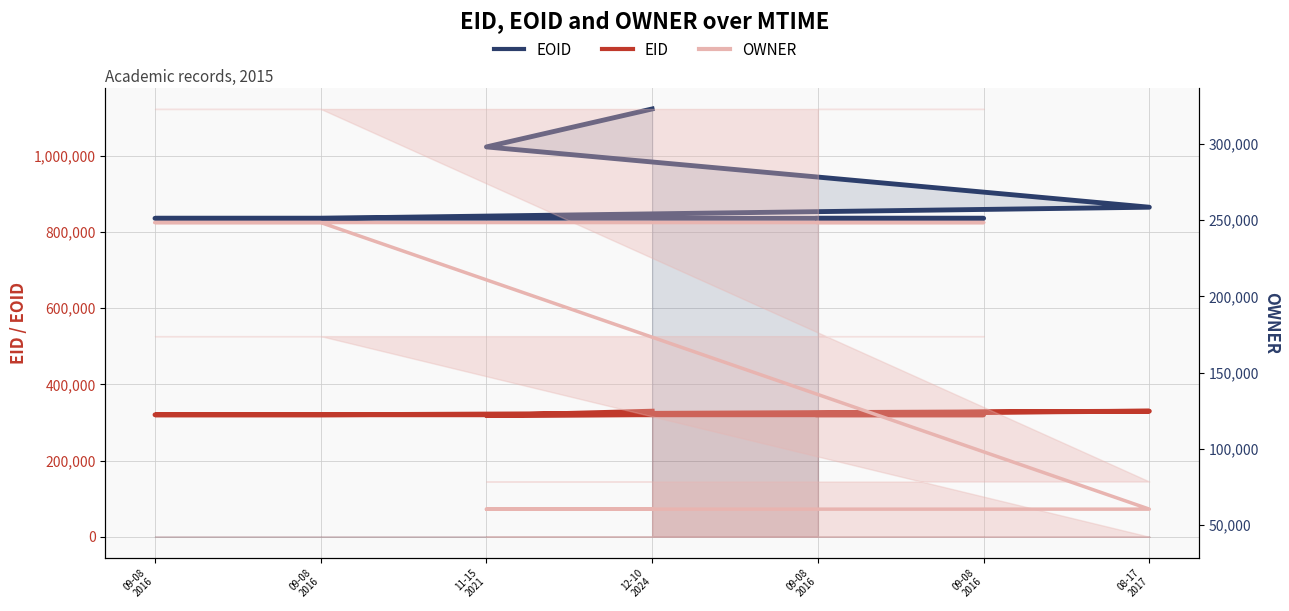

List the labels in order of OWNER value, largest first.

09-08
2016, 09-08
2016, 09-08
2016, 09-08
2016, 08-17
2017, 11-15
2021, 12-10
2024